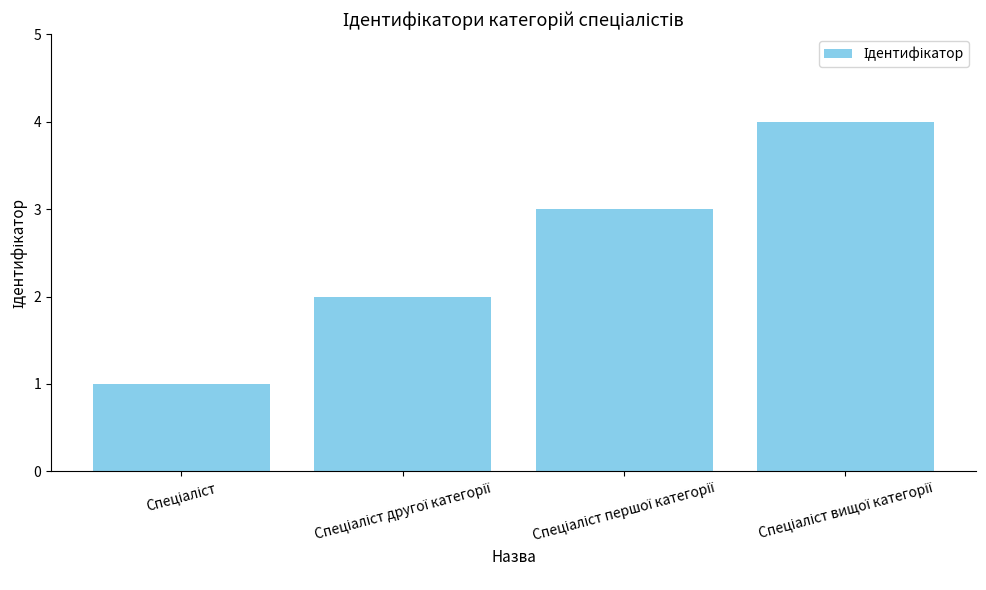

How many data points are less than 3?

2